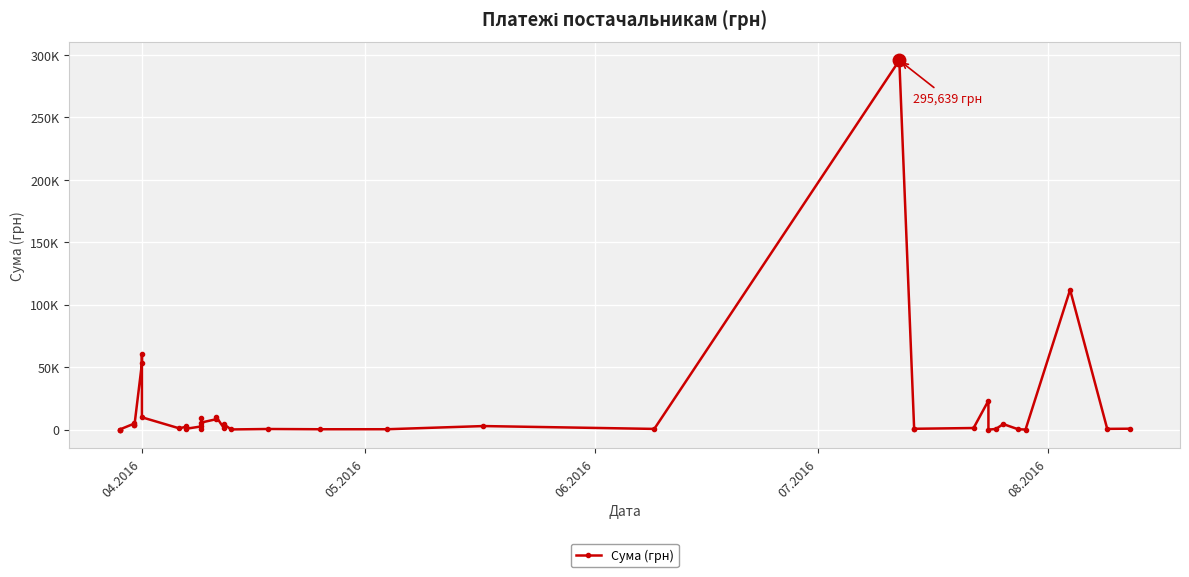

True or false: the data has more than 1 interior local peaks.

True